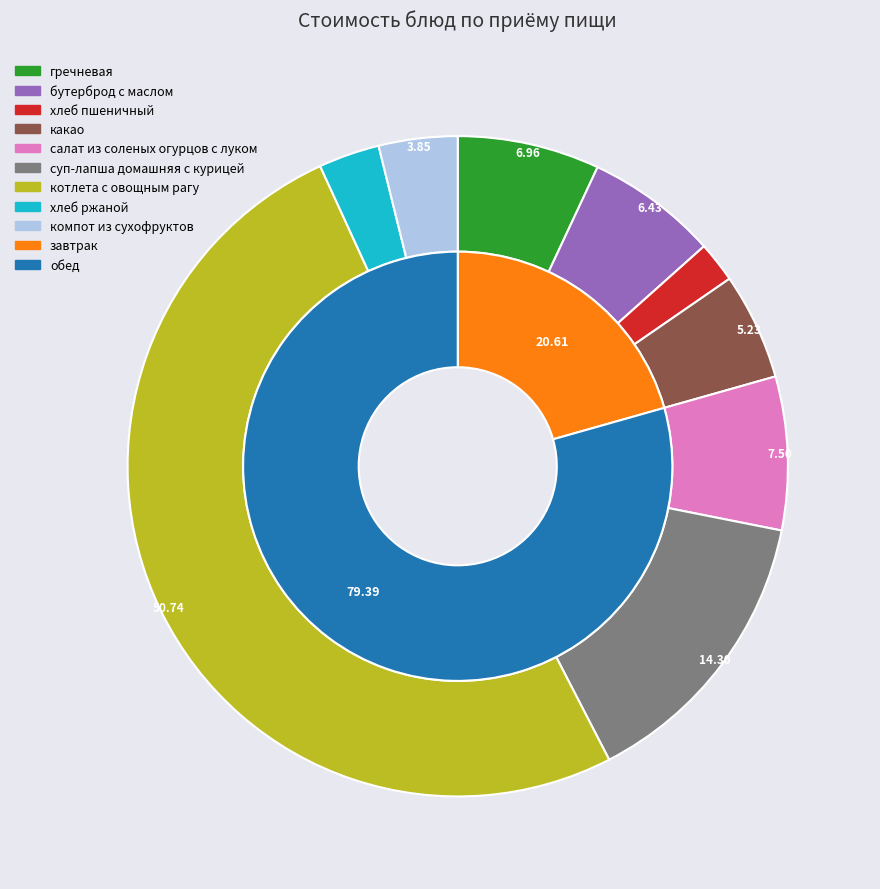

How many segments does this pie chart have?

9